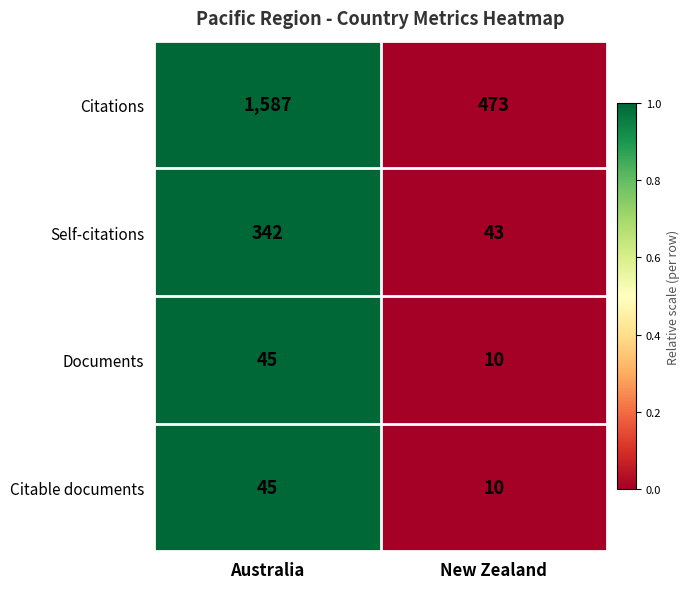

List the labels in order of Documents value, smallest first.

New Zealand, Australia